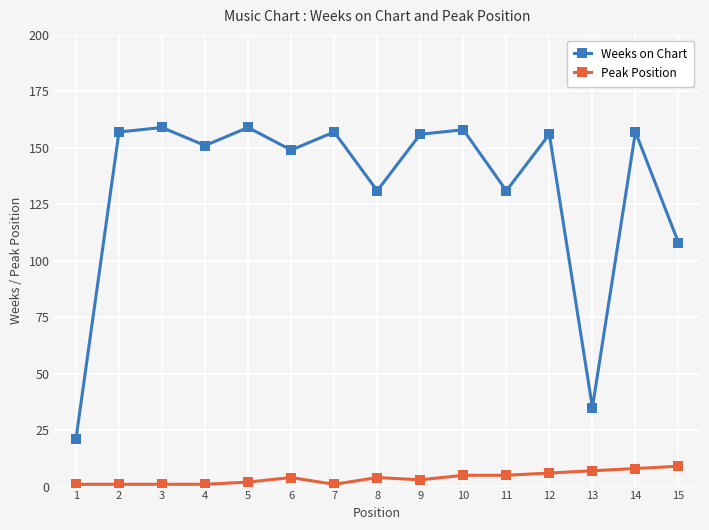

What is the approximate value of Weeks on Chart at 11, to the nearest 10?

130